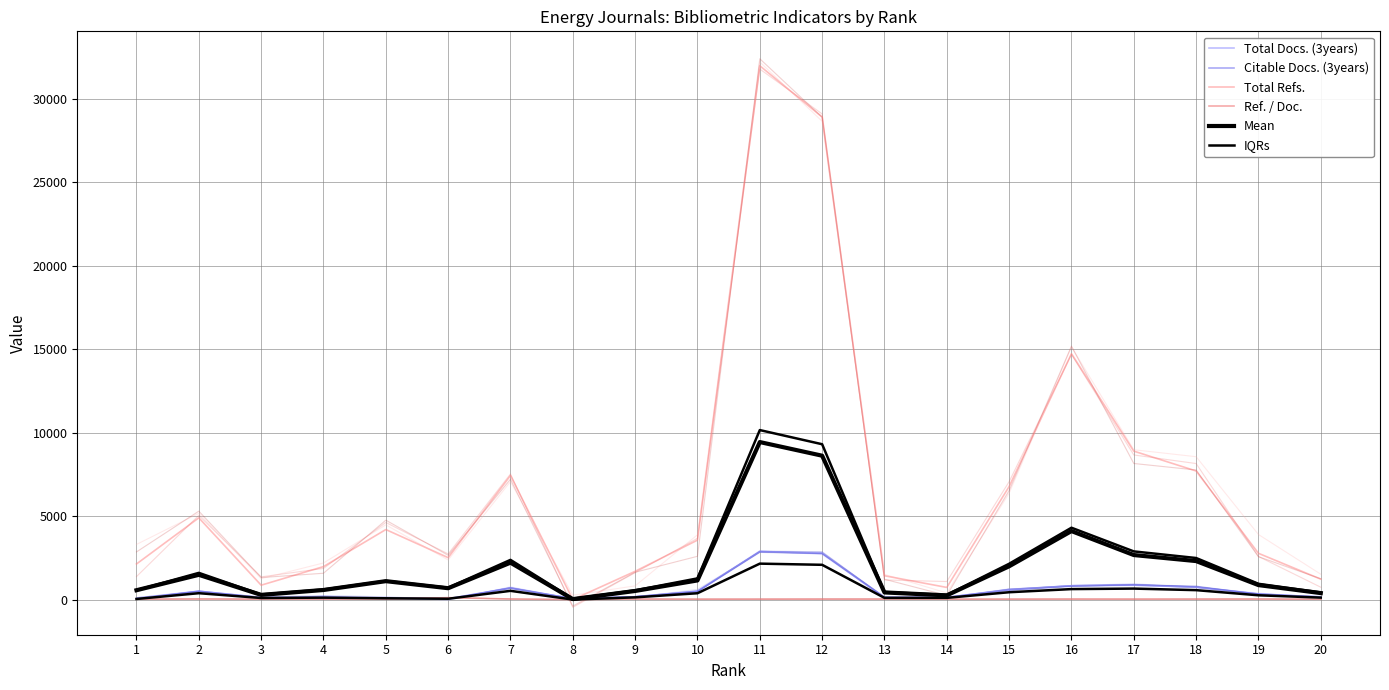

Which series has the largest total across all categories?

Total Refs.